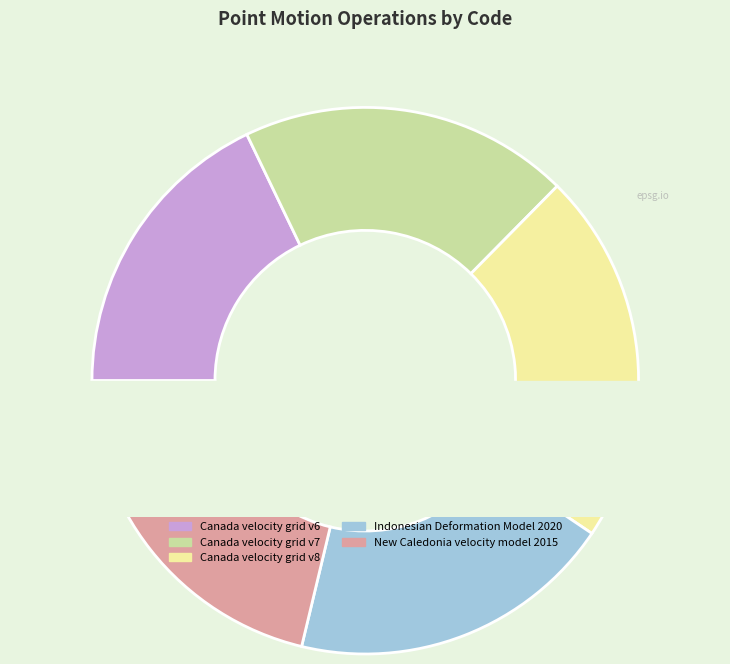

What is the ratio of the value at Canada velocity grid v7 to the value at Canada velocity grid v8?

0.9